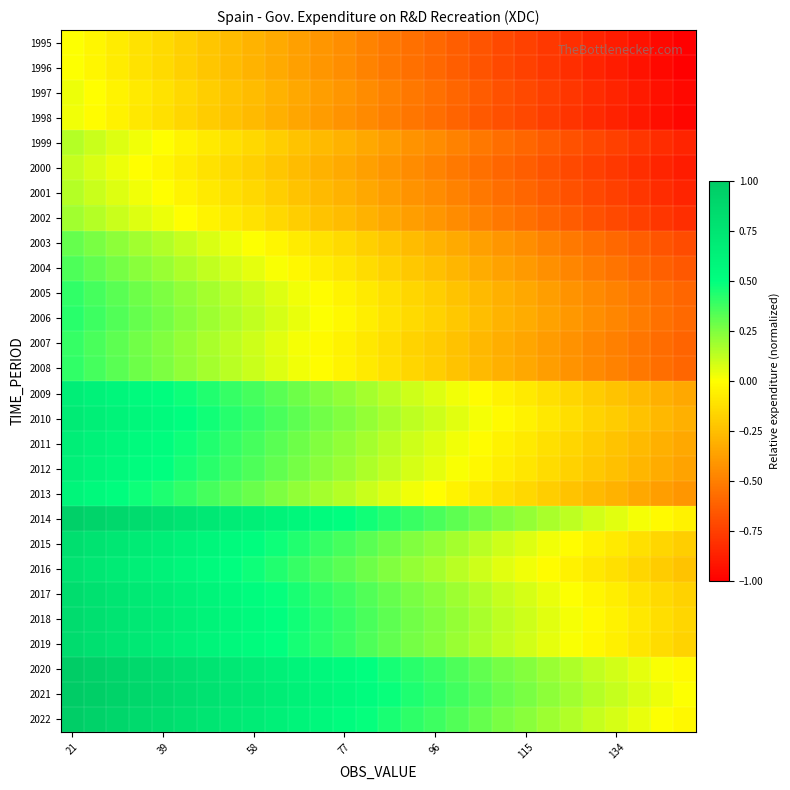

Reading right to left, extract all data points from this chart.

1995: -1.0	-1.0	-0.9	-0.9	-0.9	-0.8	-0.8	-0.7	-0.7	-0.7	-0.6	-0.6	-0.6	-0.5	-0.5	-0.4	-0.4	-0.4	-0.3	-0.3	-0.3	-0.2	-0.2	-0.1	-0.1	-0.1	-0.0	0.0
1996: -1.0	-1.0	-0.9	-0.9	-0.9	-0.8	-0.8	-0.7	-0.7	-0.7	-0.6	-0.6	-0.6	-0.5	-0.5	-0.4	-0.4	-0.4	-0.3	-0.3	-0.3	-0.2	-0.2	-0.1	-0.1	-0.1	-0.0	0.0
1997: -1.0	-0.9	-0.9	-0.9	-0.8	-0.8	-0.7	-0.7	-0.7	-0.6	-0.6	-0.6	-0.5	-0.5	-0.5	-0.4	-0.4	-0.3	-0.3	-0.3	-0.2	-0.2	-0.2	-0.1	-0.1	-0.0	-0.0	0.0
1998: -1.0	-0.9	-0.9	-0.9	-0.8	-0.8	-0.8	-0.7	-0.7	-0.6	-0.6	-0.6	-0.5	-0.5	-0.5	-0.4	-0.4	-0.3	-0.3	-0.3	-0.2	-0.2	-0.2	-0.1	-0.1	-0.1	-0.0	0.0
1999: -0.9	-0.8	-0.8	-0.7	-0.7	-0.7	-0.6	-0.6	-0.6	-0.5	-0.5	-0.5	-0.4	-0.4	-0.3	-0.3	-0.3	-0.2	-0.2	-0.2	-0.1	-0.1	-0.0	-0.0	0.0	0.1	0.1	0.1
2000: -0.9	-0.9	-0.8	-0.8	-0.7	-0.7	-0.7	-0.6	-0.6	-0.6	-0.5	-0.5	-0.4	-0.4	-0.4	-0.3	-0.3	-0.3	-0.2	-0.2	-0.1	-0.1	-0.1	-0.0	-0.0	0.0	0.1	0.1
2001: -0.9	-0.8	-0.8	-0.7	-0.7	-0.7	-0.6	-0.6	-0.6	-0.5	-0.5	-0.5	-0.4	-0.4	-0.3	-0.3	-0.3	-0.2	-0.2	-0.2	-0.1	-0.1	-0.0	-0.0	0.0	0.1	0.1	0.1
2002: -0.8	-0.8	-0.7	-0.7	-0.7	-0.6	-0.6	-0.6	-0.5	-0.5	-0.4	-0.4	-0.4	-0.3	-0.3	-0.3	-0.2	-0.2	-0.2	-0.1	-0.1	-0.0	-0.0	0.0	0.1	0.1	0.1	0.2
2003: -0.7	-0.7	-0.6	-0.6	-0.6	-0.5	-0.5	-0.4	-0.4	-0.4	-0.3	-0.3	-0.3	-0.2	-0.2	-0.1	-0.1	-0.1	-0.0	0.0	0.0	0.1	0.1	0.1	0.2	0.2	0.3	0.3
2004: -0.7	-0.6	-0.6	-0.5	-0.5	-0.5	-0.4	-0.4	-0.4	-0.3	-0.3	-0.2	-0.2	-0.2	-0.1	-0.1	-0.1	-0.0	0.0	0.0	0.1	0.1	0.2	0.2	0.2	0.3	0.3	0.3
2005: -0.6	-0.6	-0.5	-0.5	-0.5	-0.4	-0.4	-0.3	-0.3	-0.3	-0.2	-0.2	-0.2	-0.1	-0.1	-0.0	-0.0	0.0	0.1	0.1	0.1	0.2	0.2	0.3	0.3	0.3	0.4	0.4
2006: -0.6	-0.5	-0.5	-0.5	-0.4	-0.4	-0.4	-0.3	-0.3	-0.3	-0.2	-0.2	-0.1	-0.1	-0.1	-0.0	0.0	0.0	0.1	0.1	0.2	0.2	0.2	0.3	0.3	0.3	0.4	0.4
2007: -0.6	-0.6	-0.5	-0.5	-0.5	-0.4	-0.4	-0.4	-0.3	-0.3	-0.2	-0.2	-0.2	-0.1	-0.1	-0.1	-0.0	0.0	0.1	0.1	0.1	0.2	0.2	0.2	0.3	0.3	0.4	0.4
2008: -0.6	-0.6	-0.5	-0.5	-0.5	-0.4	-0.4	-0.3	-0.3	-0.3	-0.2	-0.2	-0.2	-0.1	-0.1	-0.0	-0.0	0.0	0.1	0.1	0.1	0.2	0.2	0.3	0.3	0.3	0.4	0.4
2009: -0.3	-0.3	-0.3	-0.2	-0.2	-0.2	-0.1	-0.1	-0.0	-0.0	0.0	0.1	0.1	0.1	0.2	0.2	0.2	0.3	0.3	0.4	0.4	0.4	0.5	0.5	0.5	0.6	0.6	0.7
2010: -0.3	-0.3	-0.2	-0.2	-0.2	-0.1	-0.1	-0.1	-0.0	0.0	0.1	0.1	0.1	0.2	0.2	0.2	0.3	0.3	0.4	0.4	0.4	0.5	0.5	0.5	0.6	0.6	0.7	0.7
2011: -0.3	-0.3	-0.3	-0.2	-0.2	-0.2	-0.1	-0.1	-0.0	-0.0	0.0	0.1	0.1	0.1	0.2	0.2	0.2	0.3	0.3	0.4	0.4	0.4	0.5	0.5	0.5	0.6	0.6	0.7
2012: -0.4	-0.3	-0.3	-0.2	-0.2	-0.2	-0.1	-0.1	-0.1	-0.0	0.0	0.0	0.1	0.1	0.2	0.2	0.2	0.3	0.3	0.3	0.4	0.4	0.5	0.5	0.5	0.6	0.6	0.6
2013: -0.4	-0.4	-0.3	-0.3	-0.3	-0.2	-0.2	-0.2	-0.1	-0.1	-0.0	-0.0	0.0	0.1	0.1	0.1	0.2	0.2	0.3	0.3	0.3	0.4	0.4	0.4	0.5	0.5	0.5	0.6
2014: -0.1	-0.0	0.0	0.1	0.1	0.1	0.2	0.2	0.2	0.3	0.3	0.4	0.4	0.4	0.5	0.5	0.5	0.6	0.6	0.6	0.7	0.7	0.8	0.8	0.8	0.9	0.9	0.9
2015: -0.2	-0.2	-0.1	-0.1	-0.0	-0.0	0.0	0.1	0.1	0.1	0.2	0.2	0.2	0.3	0.3	0.4	0.4	0.4	0.5	0.5	0.5	0.6	0.6	0.7	0.7	0.7	0.8	0.8
2016: -0.2	-0.2	-0.2	-0.1	-0.1	-0.0	-0.0	0.0	0.1	0.1	0.1	0.2	0.2	0.2	0.3	0.3	0.4	0.4	0.4	0.5	0.5	0.5	0.6	0.6	0.7	0.7	0.7	0.8
2017: -0.2	-0.1	-0.1	-0.1	-0.0	0.0	0.0	0.1	0.1	0.2	0.2	0.2	0.3	0.3	0.3	0.4	0.4	0.4	0.5	0.5	0.6	0.6	0.6	0.7	0.7	0.7	0.8	0.8
2018: -0.2	-0.1	-0.1	-0.1	-0.0	0.0	0.1	0.1	0.1	0.2	0.2	0.2	0.3	0.3	0.4	0.4	0.4	0.5	0.5	0.5	0.6	0.6	0.7	0.7	0.7	0.8	0.8	0.8
2019: -0.2	-0.1	-0.1	-0.1	-0.0	0.0	0.1	0.1	0.1	0.2	0.2	0.2	0.3	0.3	0.3	0.4	0.4	0.5	0.5	0.5	0.6	0.6	0.6	0.7	0.7	0.8	0.8	0.8
2020: -0.0	0.0	0.1	0.1	0.1	0.2	0.2	0.2	0.3	0.3	0.3	0.4	0.4	0.5	0.5	0.5	0.6	0.6	0.6	0.7	0.7	0.8	0.8	0.8	0.9	0.9	0.9	1.0
2021: 0.0	0.0	0.1	0.1	0.1	0.2	0.2	0.3	0.3	0.3	0.4	0.4	0.4	0.5	0.5	0.6	0.6	0.6	0.7	0.7	0.7	0.8	0.8	0.9	0.9	0.9	1.0	1.0
2022: -0.0	0.0	0.0	0.1	0.1	0.2	0.2	0.2	0.3	0.3	0.3	0.4	0.4	0.5	0.5	0.5	0.6	0.6	0.6	0.7	0.7	0.7	0.8	0.8	0.9	0.9	0.9	1.0